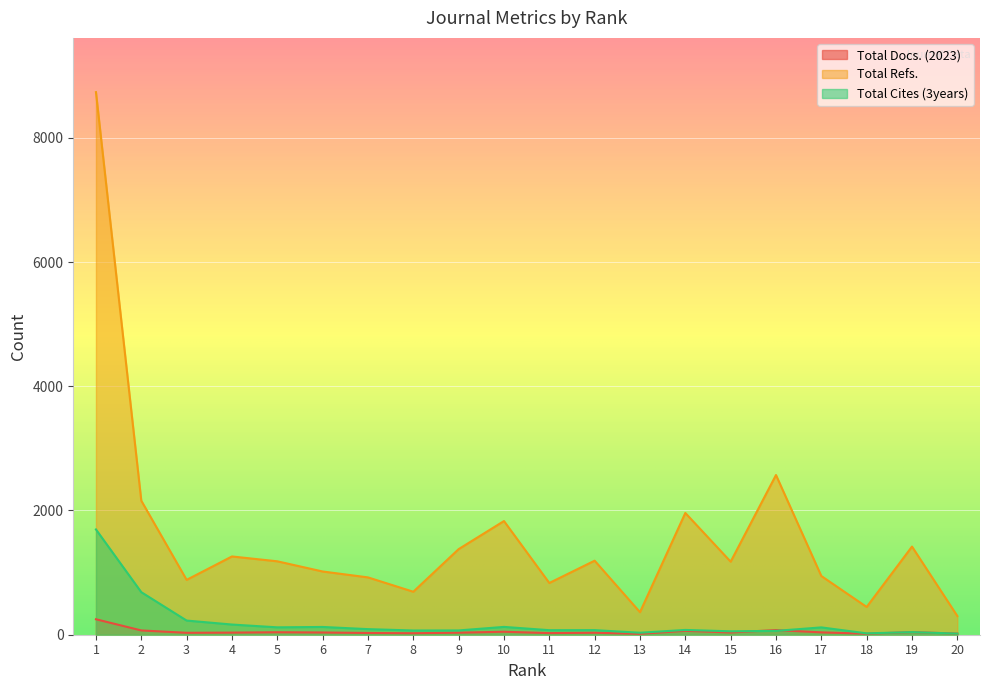

How many values in the Total Cites (3years) series exceed 77?

9